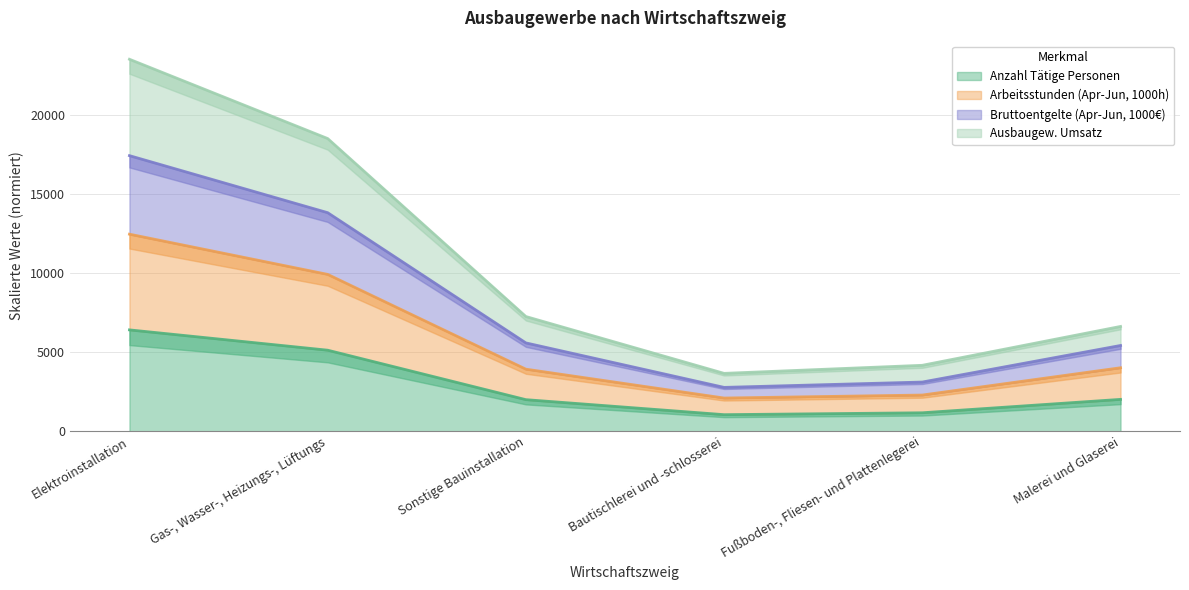

True or false: Anzahl Tätige Personen and Bruttoentgelte (Apr-Jun, 1000€) intersect in this chart.

False